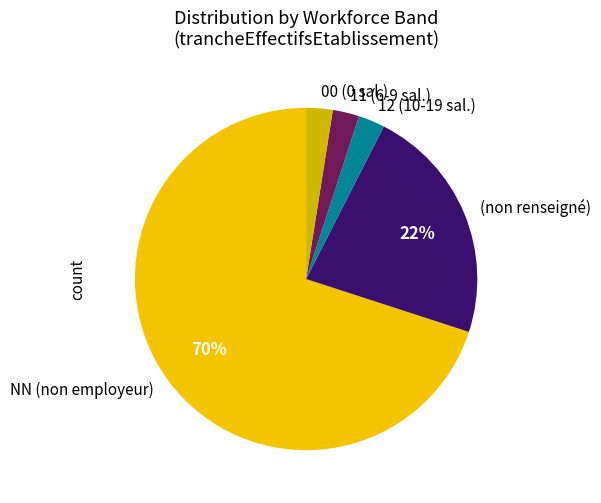

Which category has the biggest portion of the pie?

NN (non employeur)